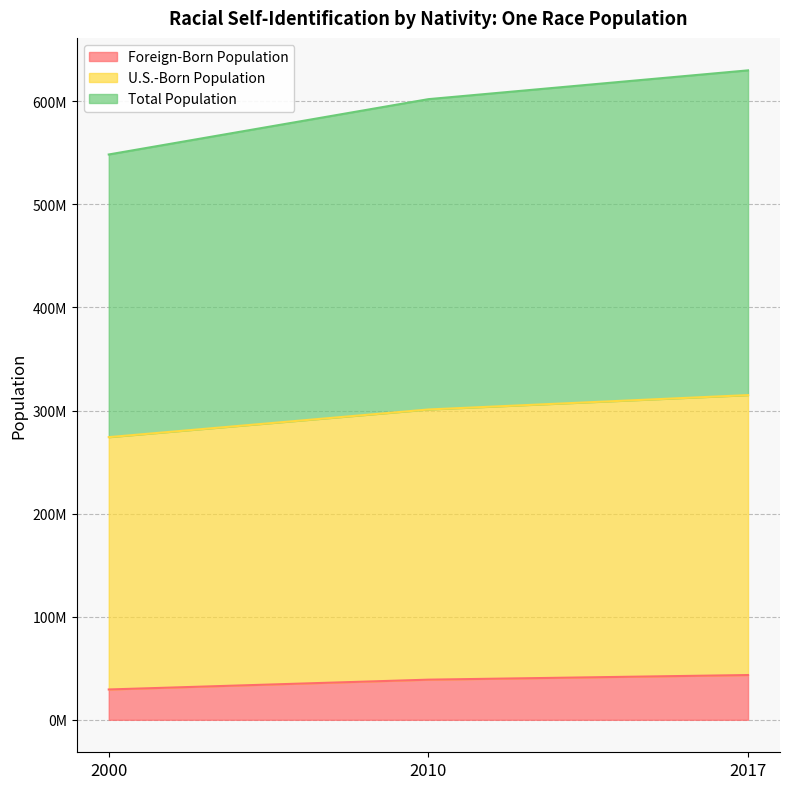

What is the approximate value of Total Population at 2000?

548323040